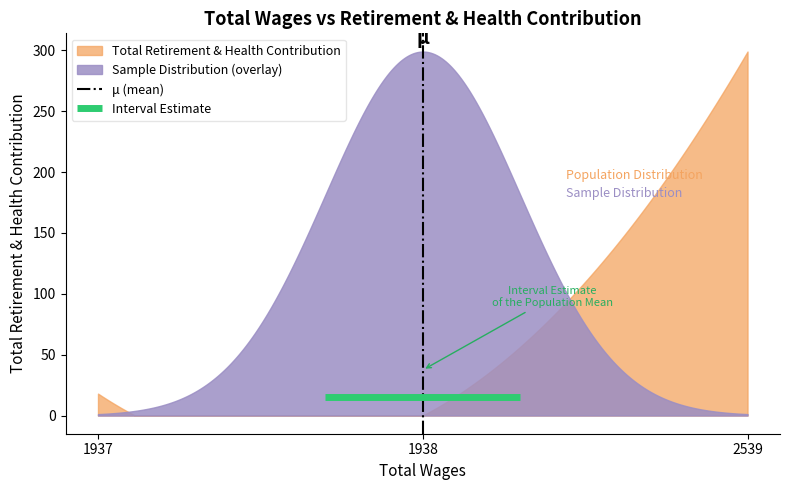

Which category has the highest value across all series?

1938